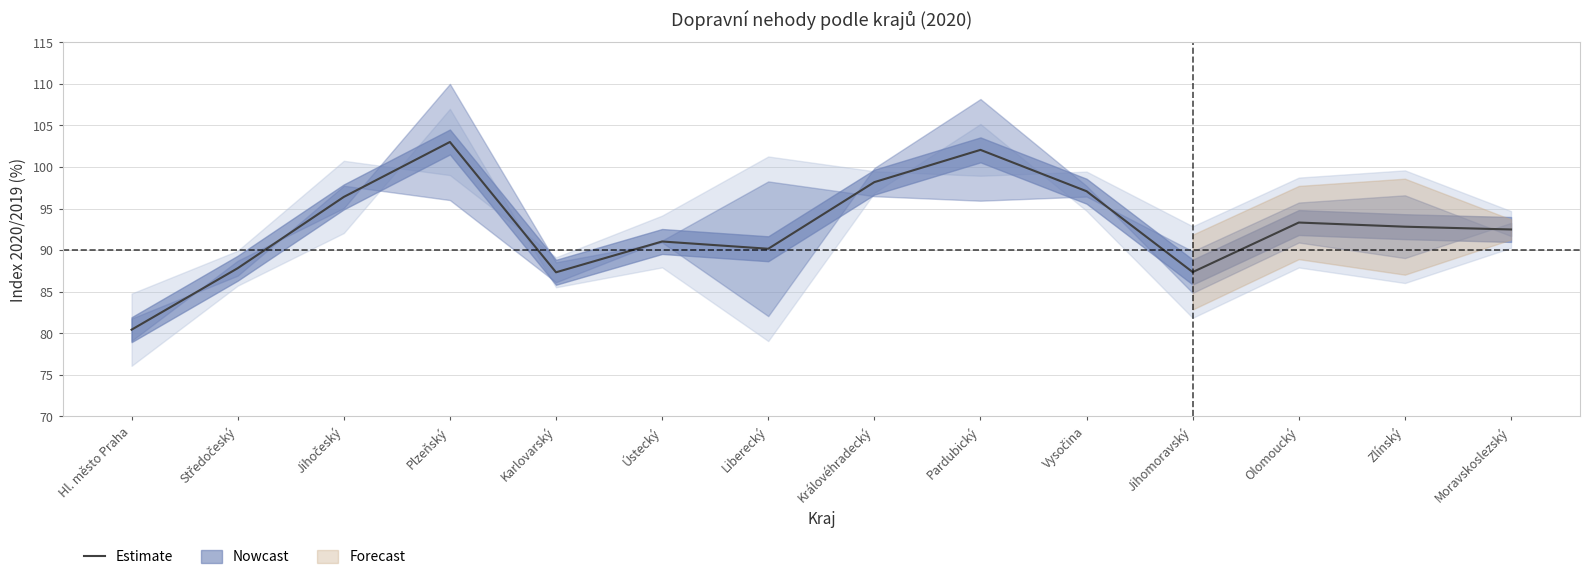

Reading right to left, transcribe all the data shown in this chart.

92.5	92.8	93.3	87.4	97.1	102.1	98.2	90.2	91.0	87.3	103.0	96.4	87.8	80.4